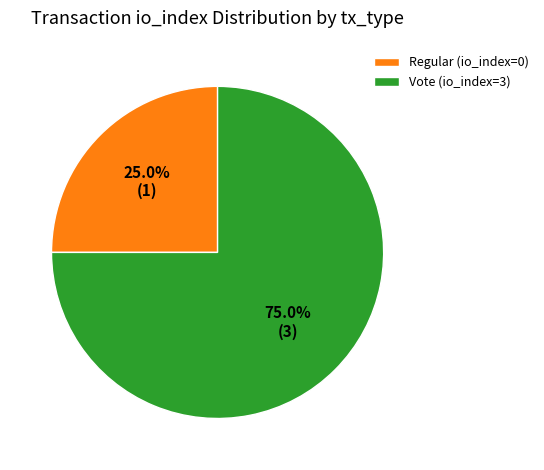

Is it true that Vote is 90% of the pie?

False